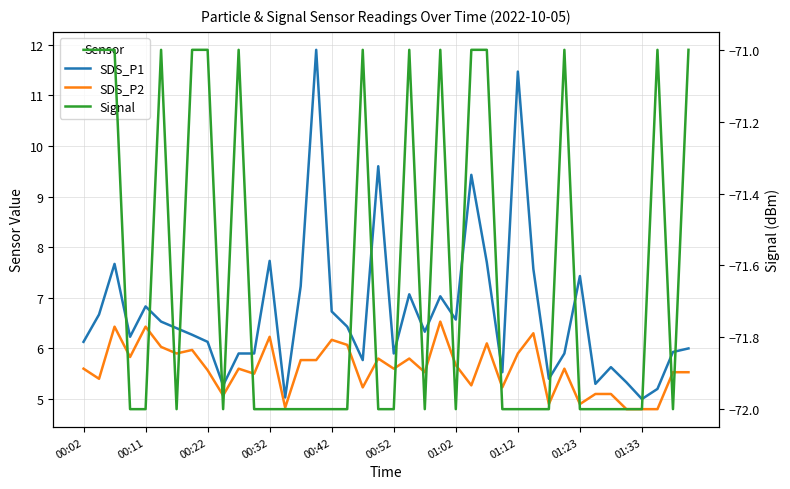

What is the total value across all series at 30?

-61.7